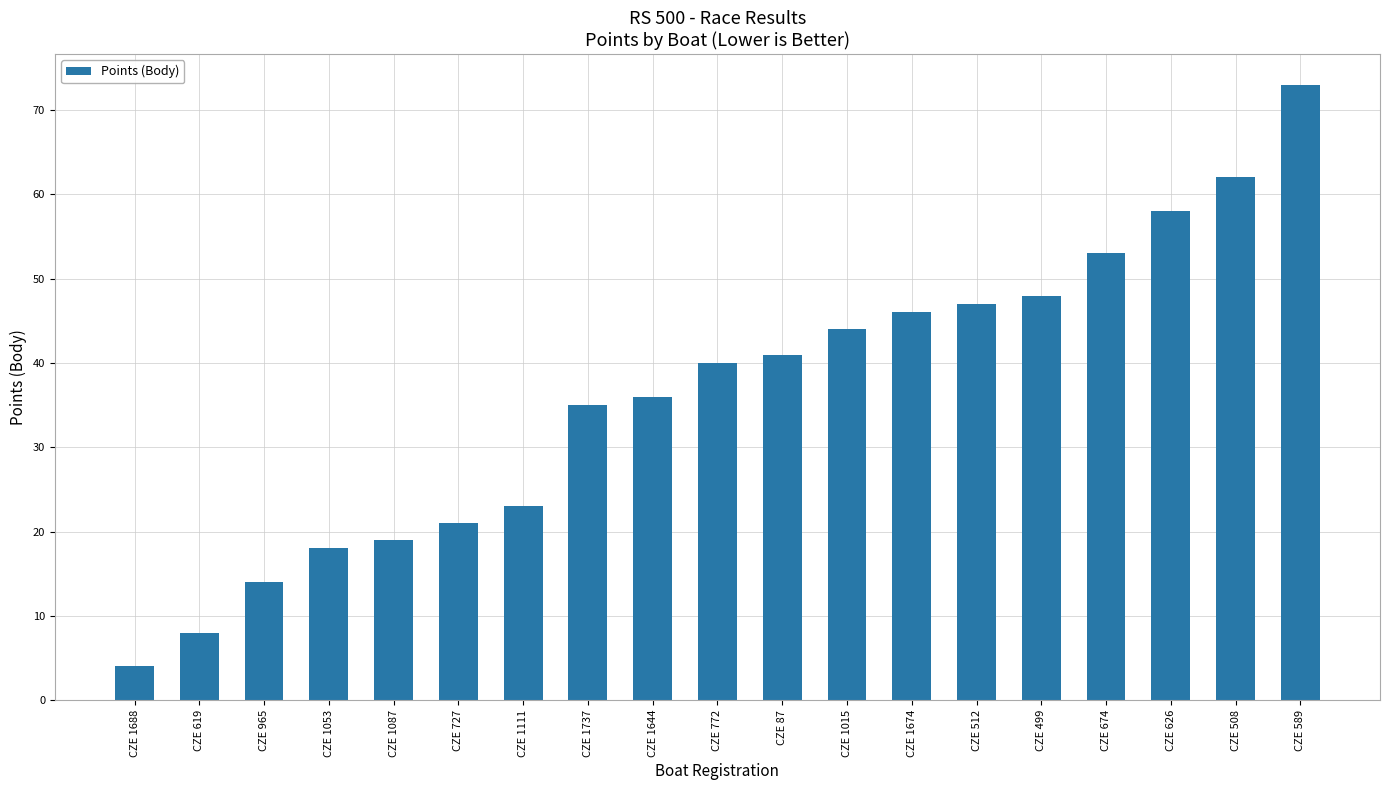

The value at CZE 626 is 31. True or false?

False